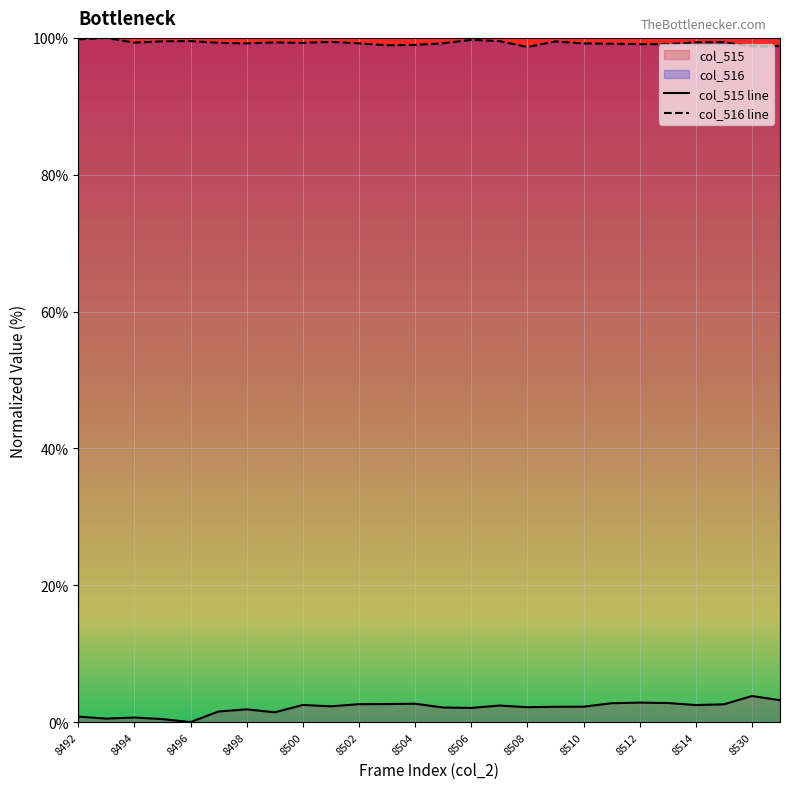

True or false: col_515 line has a value of 1.9 at 8498.

True